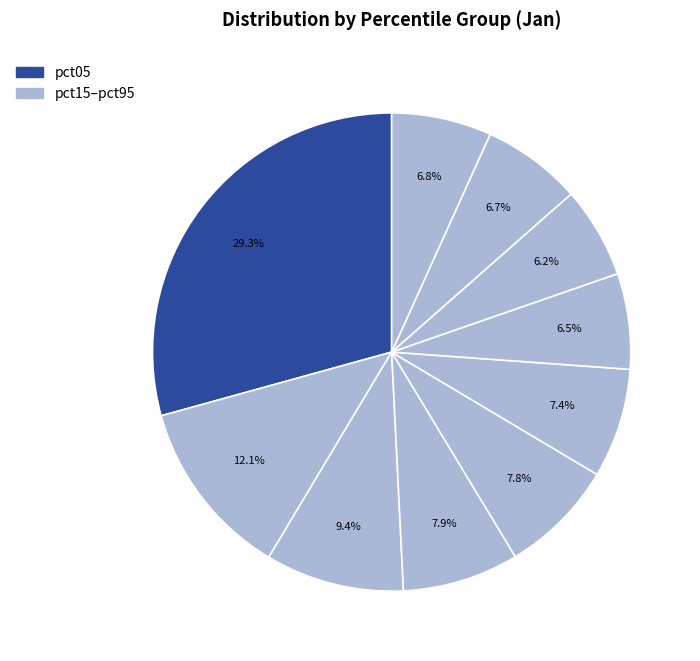

Rank the categories by value from lowest to highest.

pct75, pct65, pct85, pct95, pct55, pct45, pct35, pct25, pct15, pct05